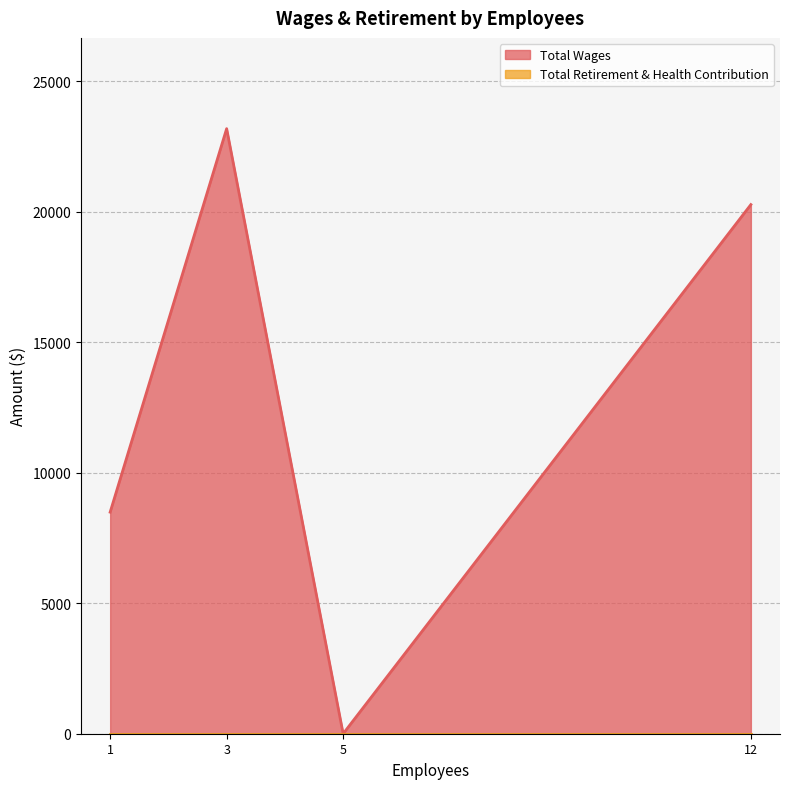

True or false: Total Retirement & Health Contribution has more than 2 points higher than both neighbors.

False